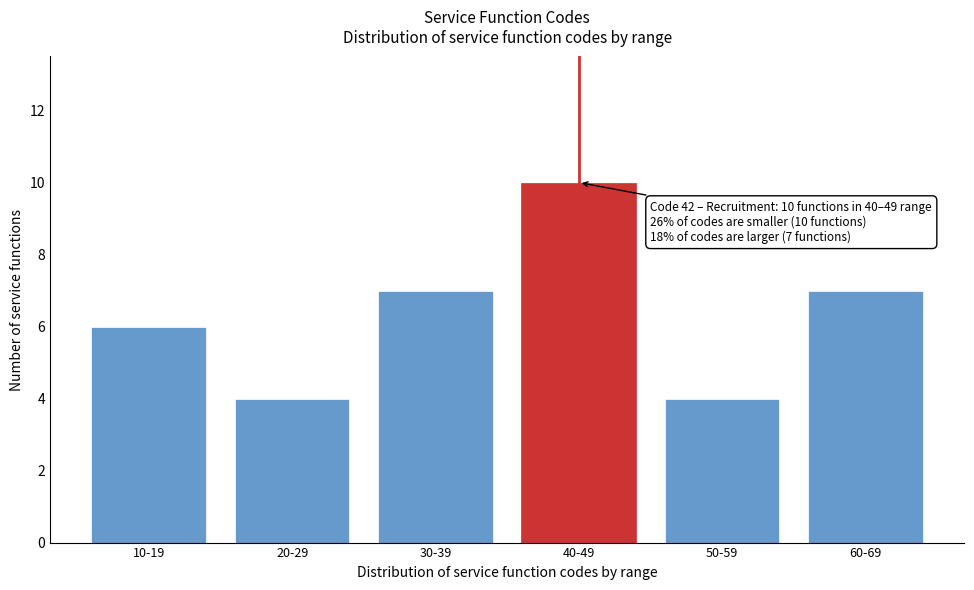

Reading right to left, extract all data points from this chart.

7	4	10	7	4	6